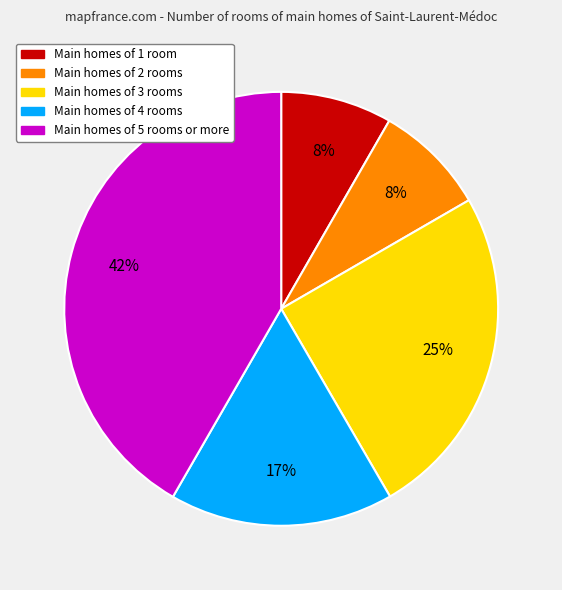

To the nearest percent, what is the average slice percentage?

20%